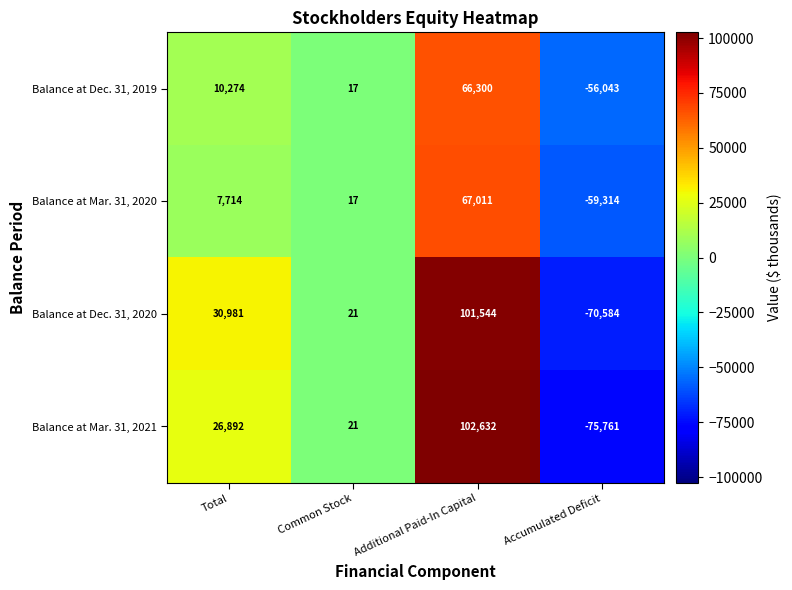

At which category does the chart reach its minimum across all series?

Accumulated Deficit